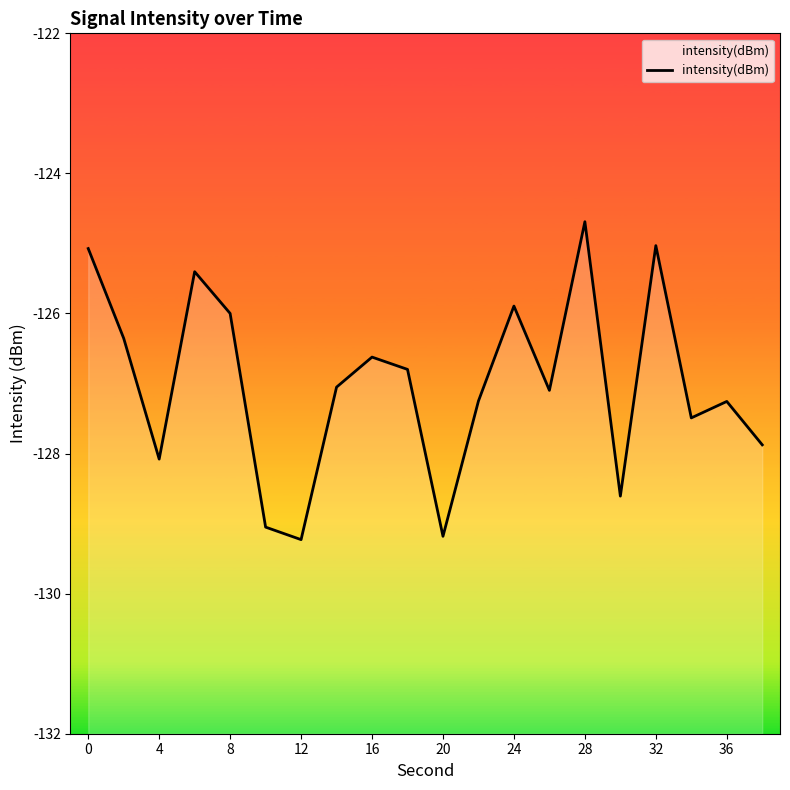

How many series are shown in this chart?

1